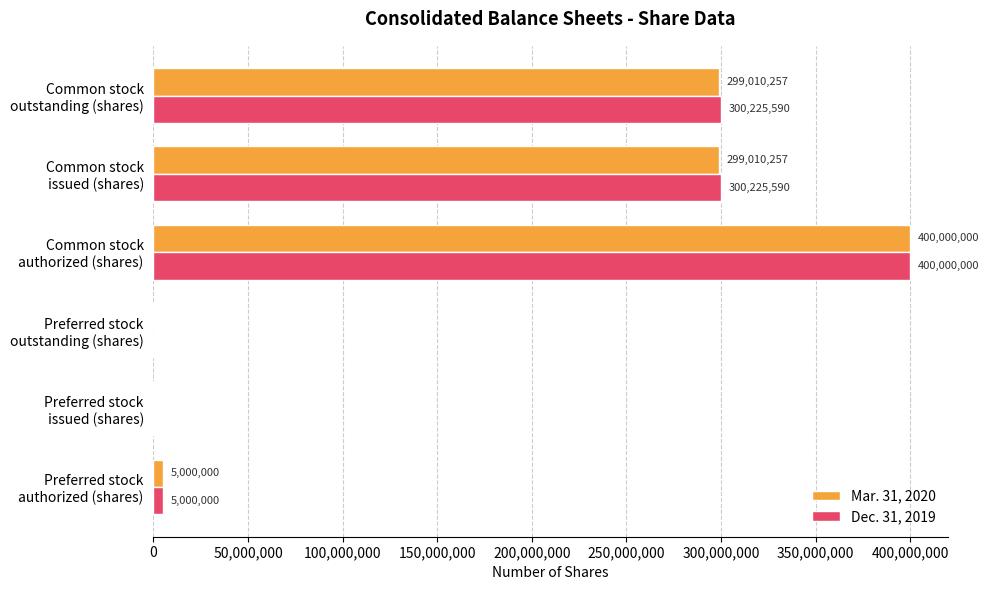

What is the greatest value displayed?

400000000